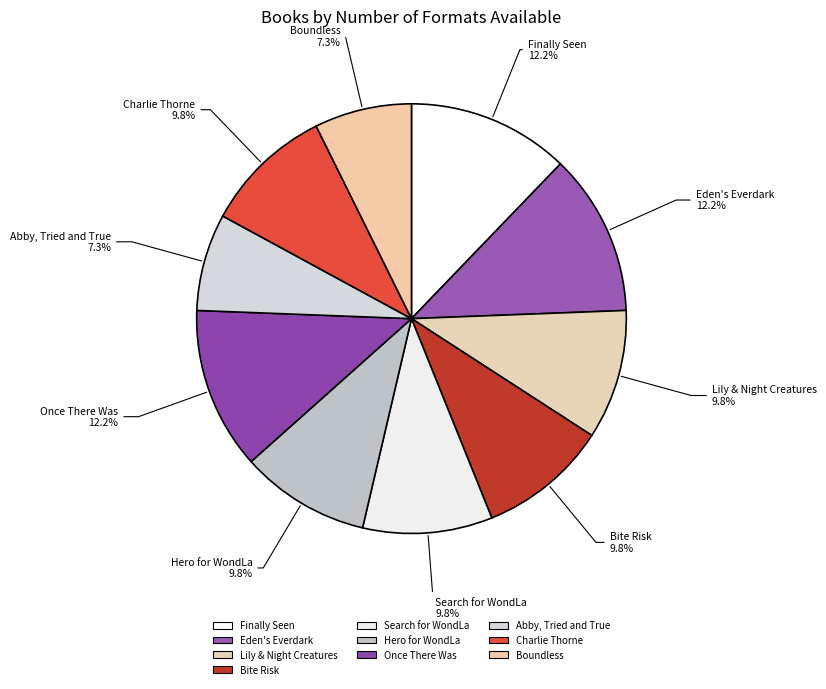

Does any single category account for the majority?

No